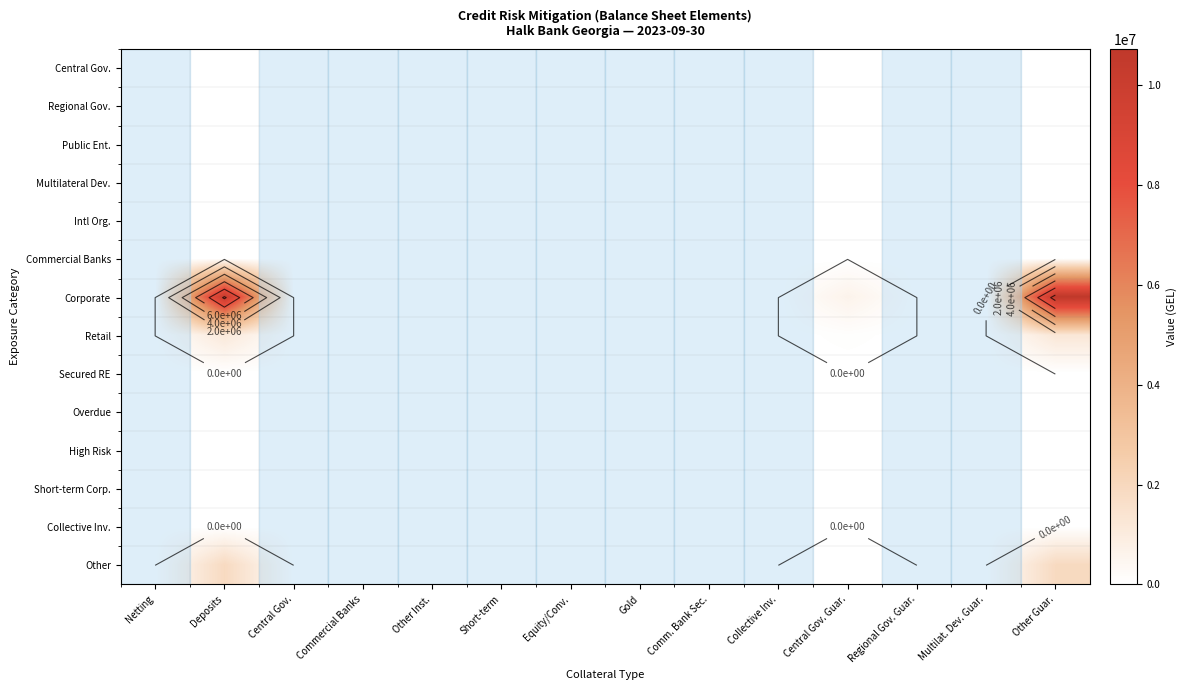

Rank the series at Equity/Conv. from highest to lowest value.

Central Gov., Regional Gov., Public Ent., Multilateral Dev., Intl Org., Commercial Banks, Corporate, Retail, Secured RE, Overdue, High Risk, Short-term Corp., Collective Inv., Other